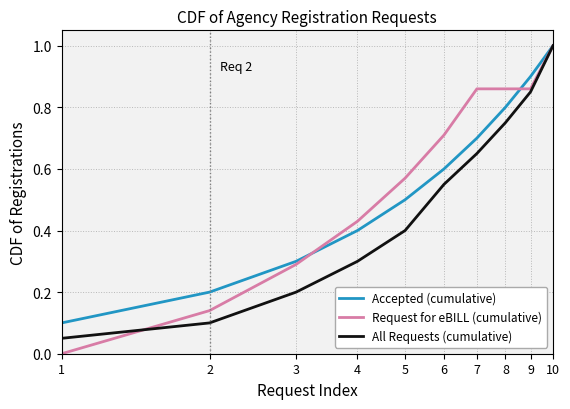

What is the maximum value for Accepted (cumulative)?

1.0